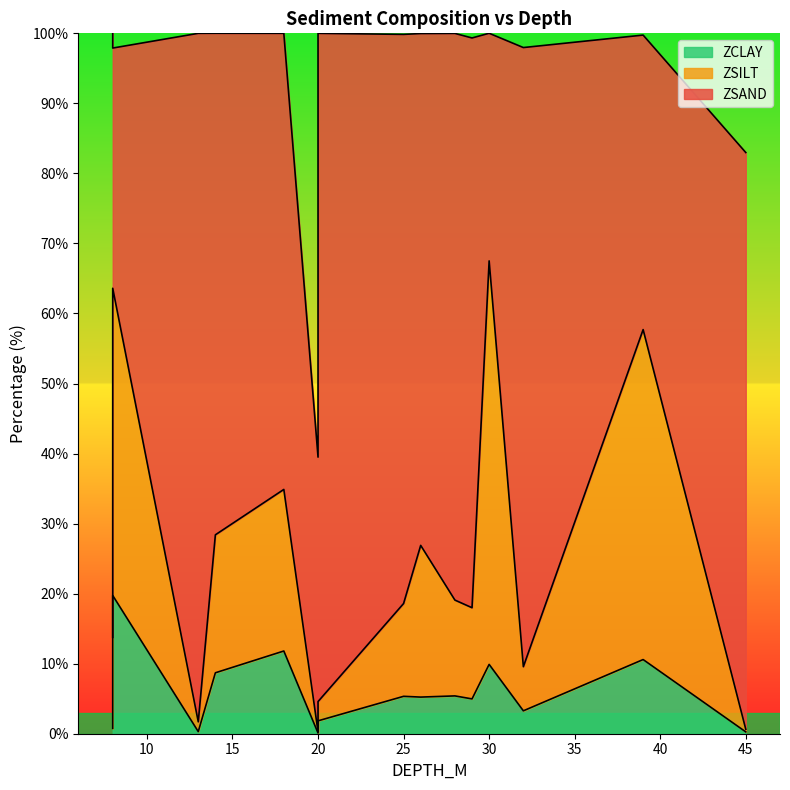

What is the spread (max minus min) of values at 20?

39.1